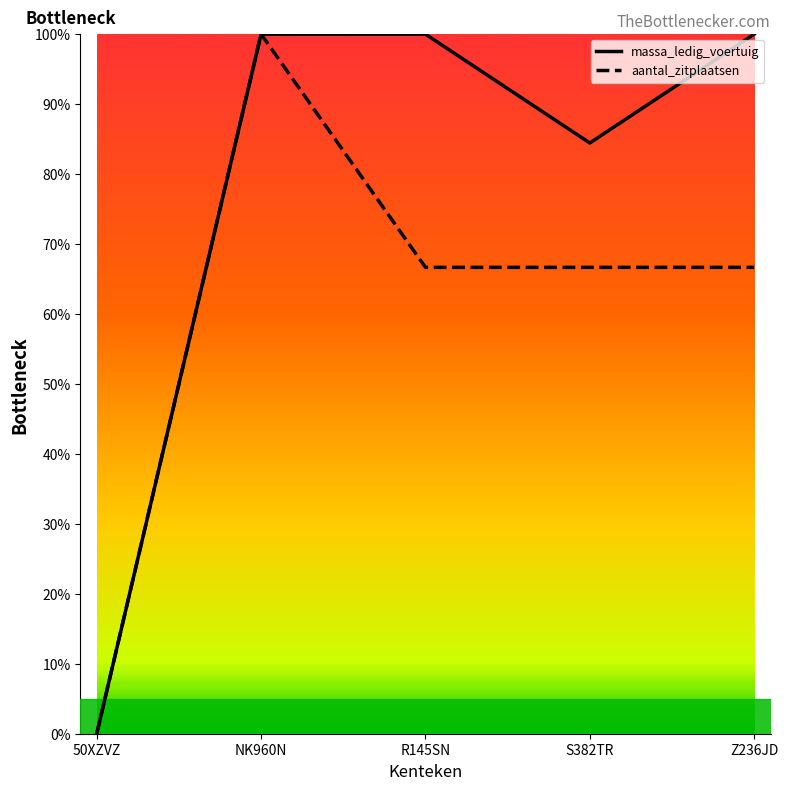

How many positive values does the aantal_zitplaatsen series have?

4